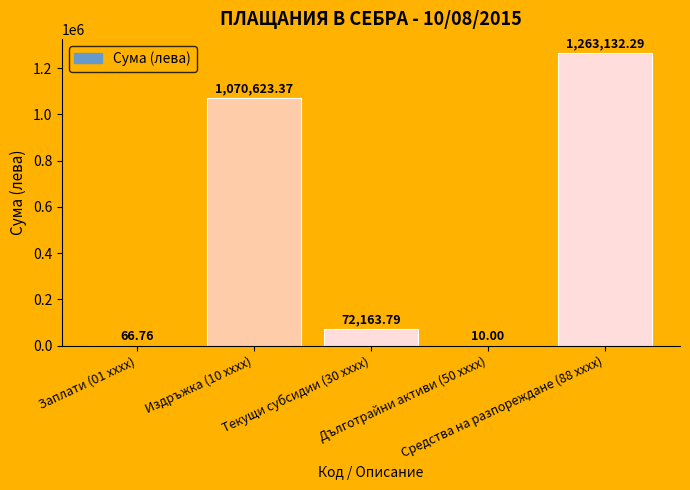

What is the sum of all values?

2405996.2